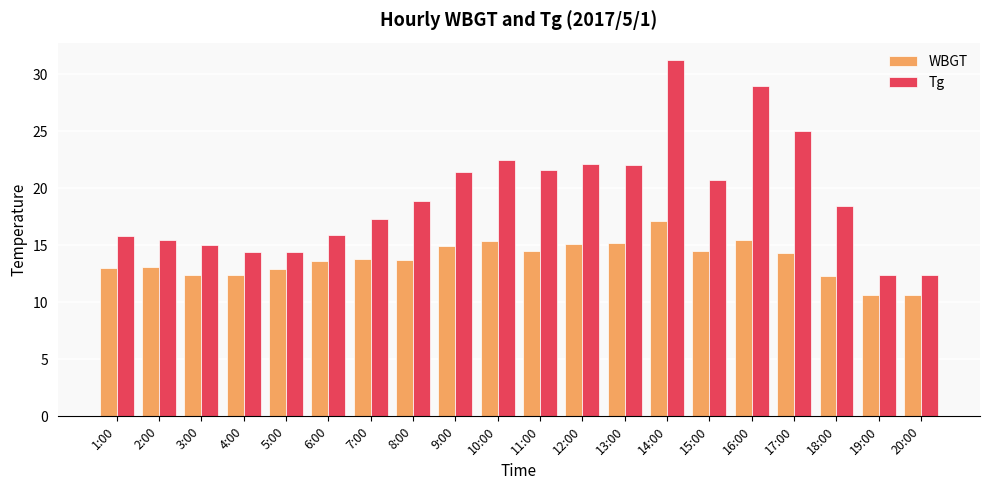

How many values in the Tg series exceed 18?

11